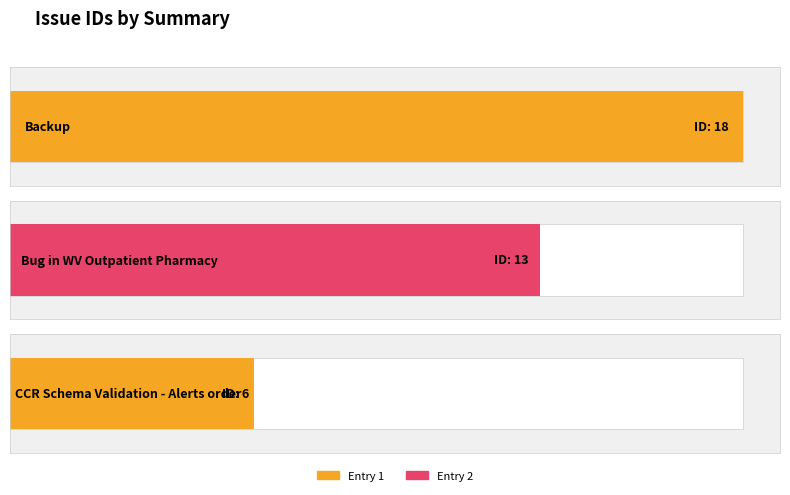

What is the label of the 1st bar from the left?

Backup